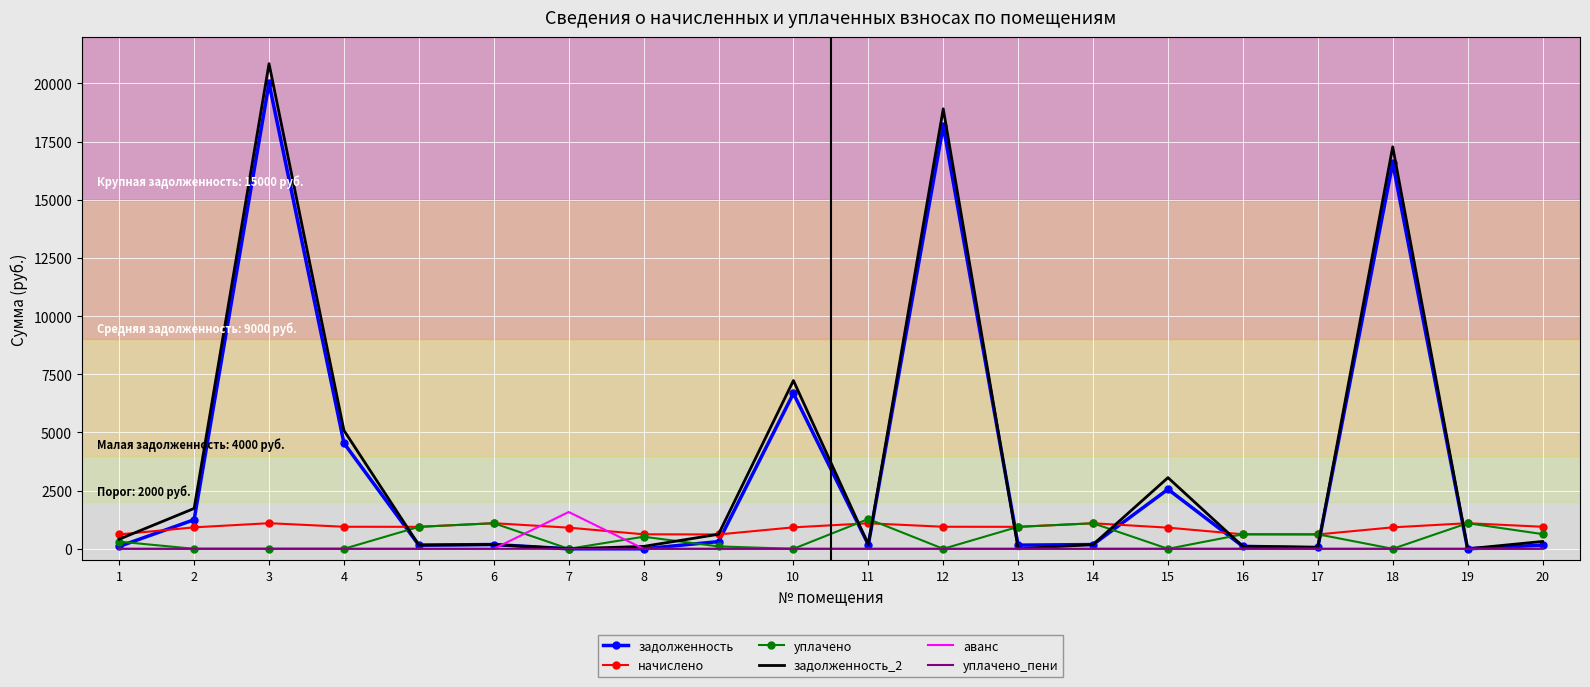

Which series has the largest range (max minus min)?

задолженность_2